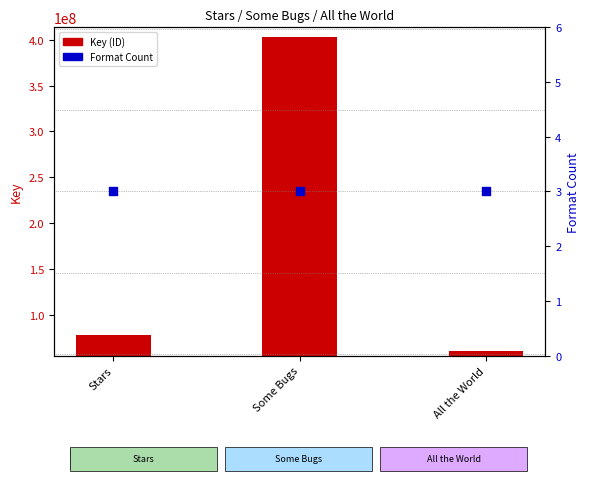

At which category is the sum across all series the highest?

Some Bugs